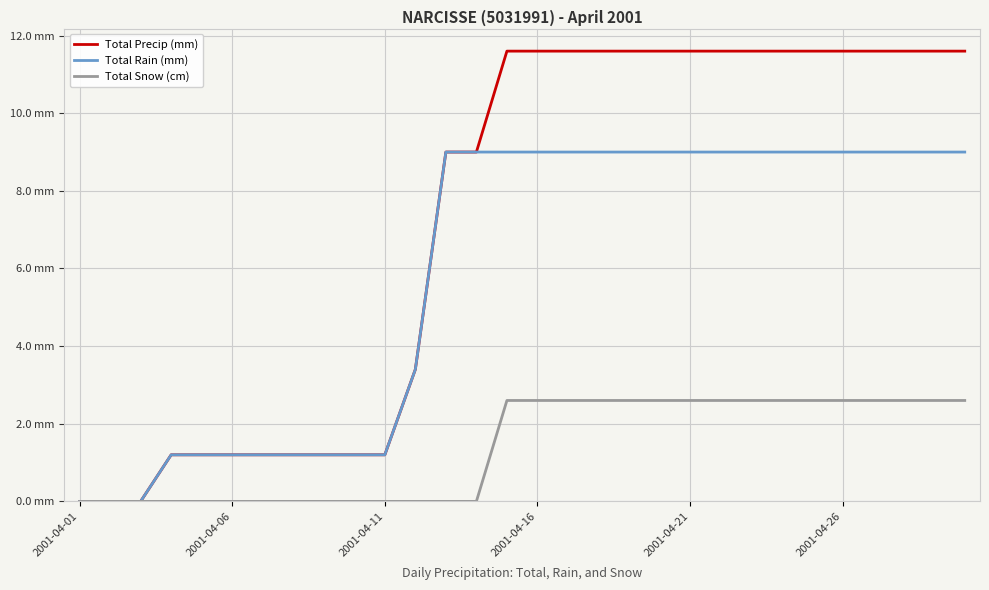

Which series has the largest range (max minus min)?

Total Precip (mm)